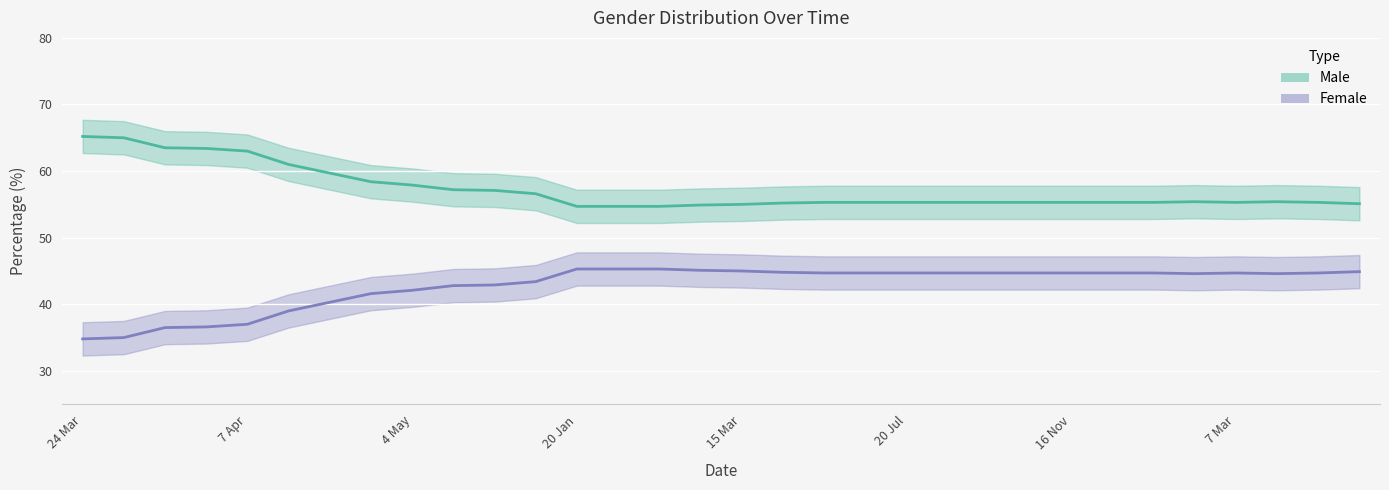

True or false: Female and Male cross at least once.

False